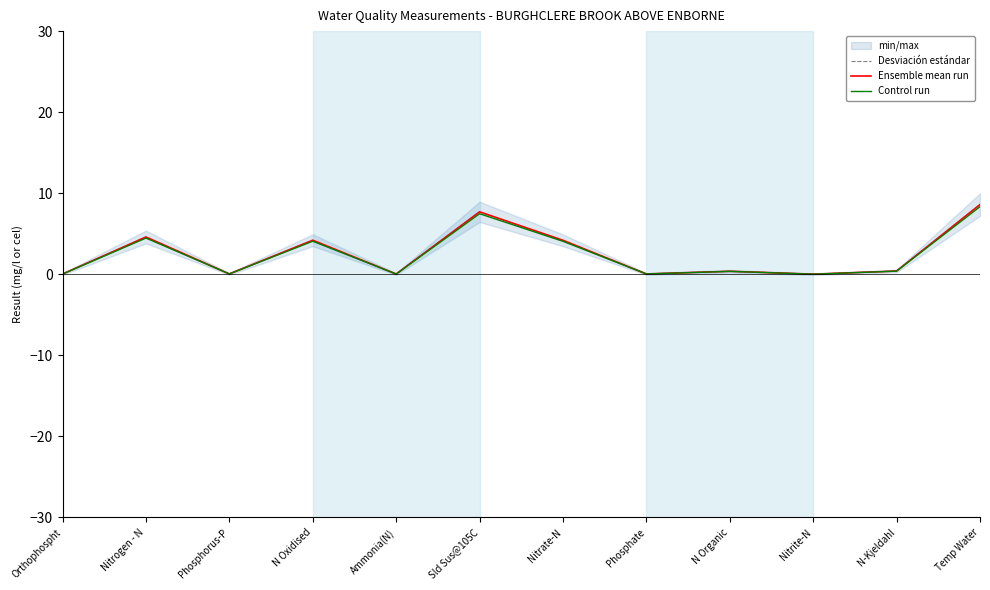

How many distinct data groups are displayed?

3